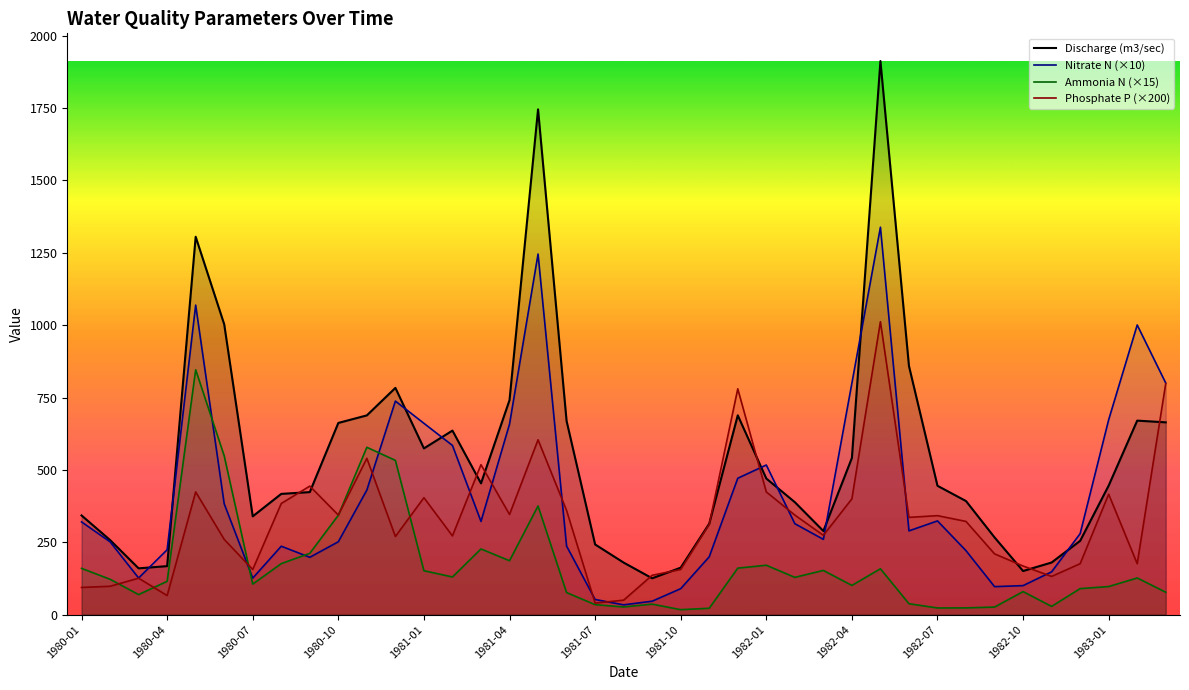

Read the Ammonia N (×15) value at 28.

158.6